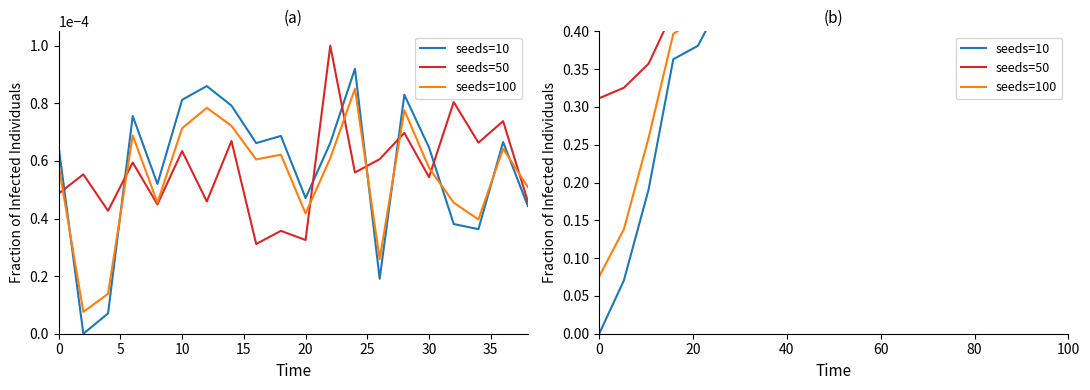

Is this an area chart (filled region under the line)?

No